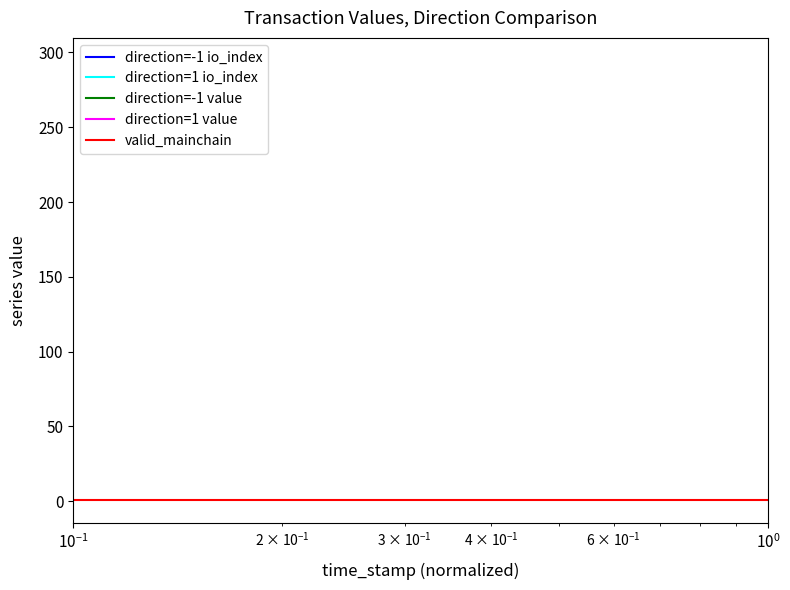

Which series has the largest range (max minus min)?

direction=1 io_index